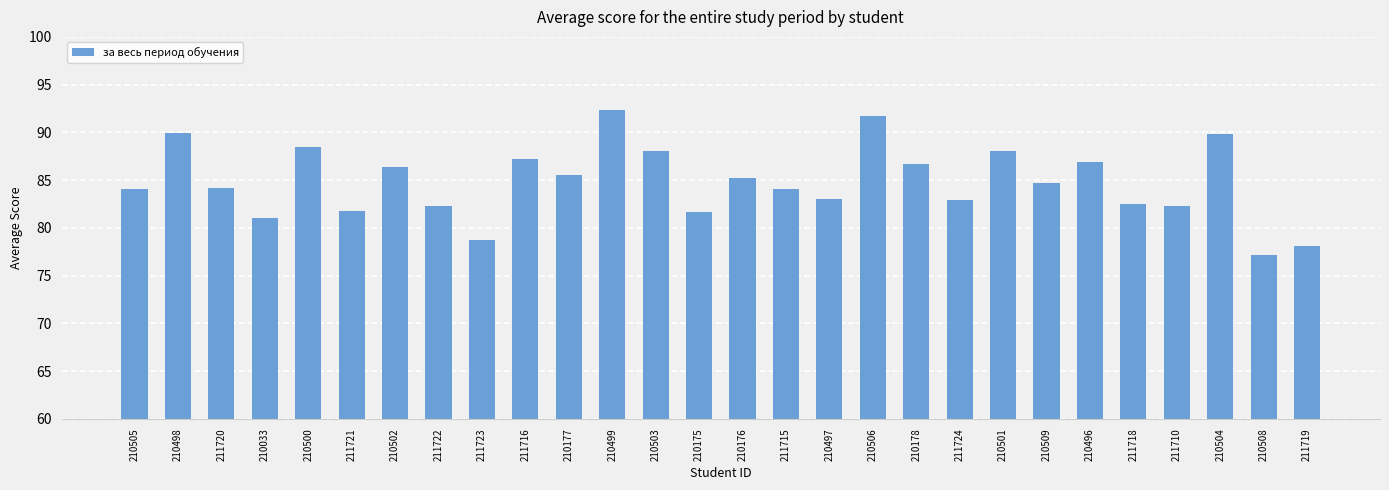

What is the value of the 14th bar from the left?

81.7